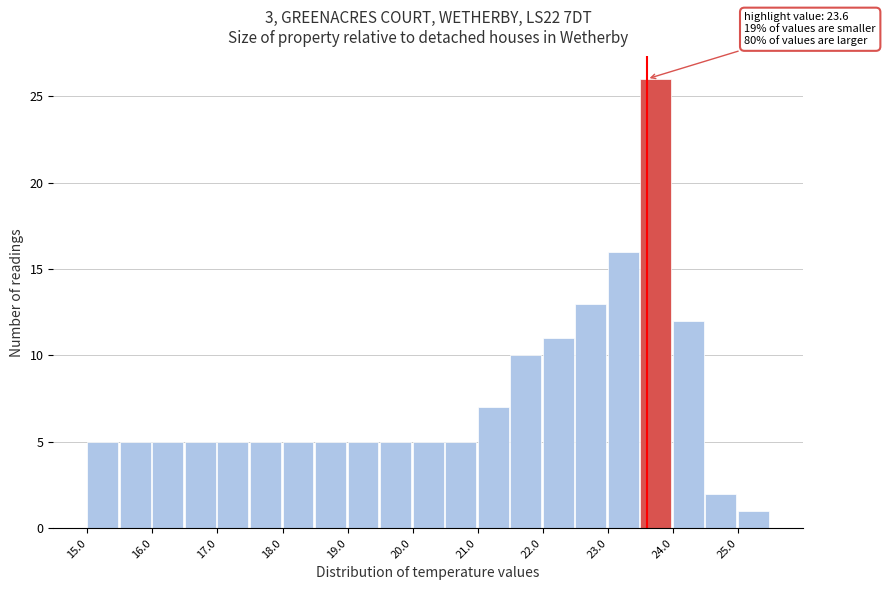

Which range on the x-axis has the tallest bar?

23.5 to 24.0